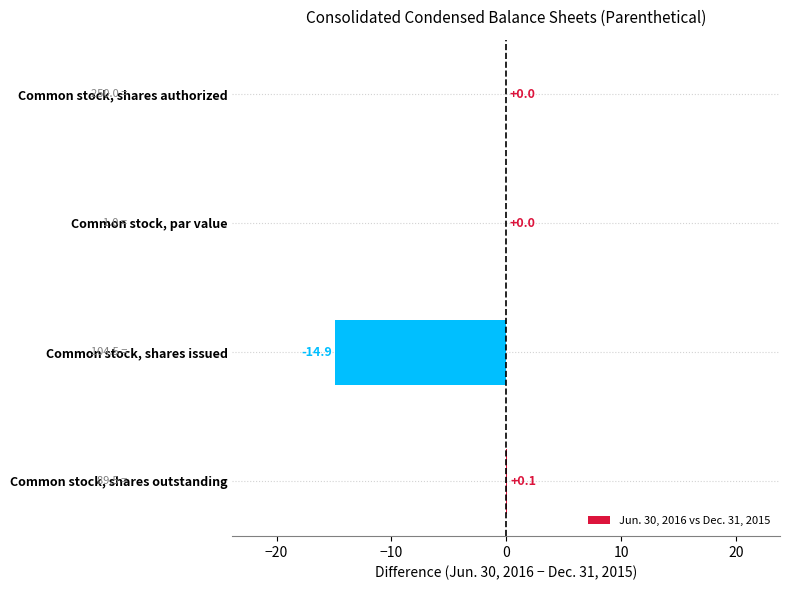

Is it true that the value at Common stock, par value is 0.0?

True